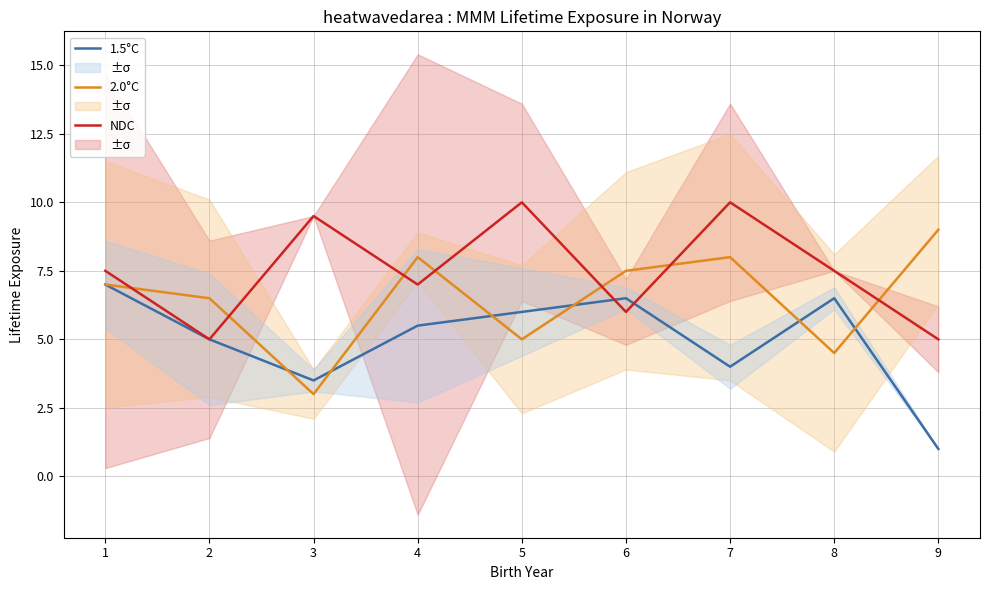

What is the minimum value for NDC?

5.0